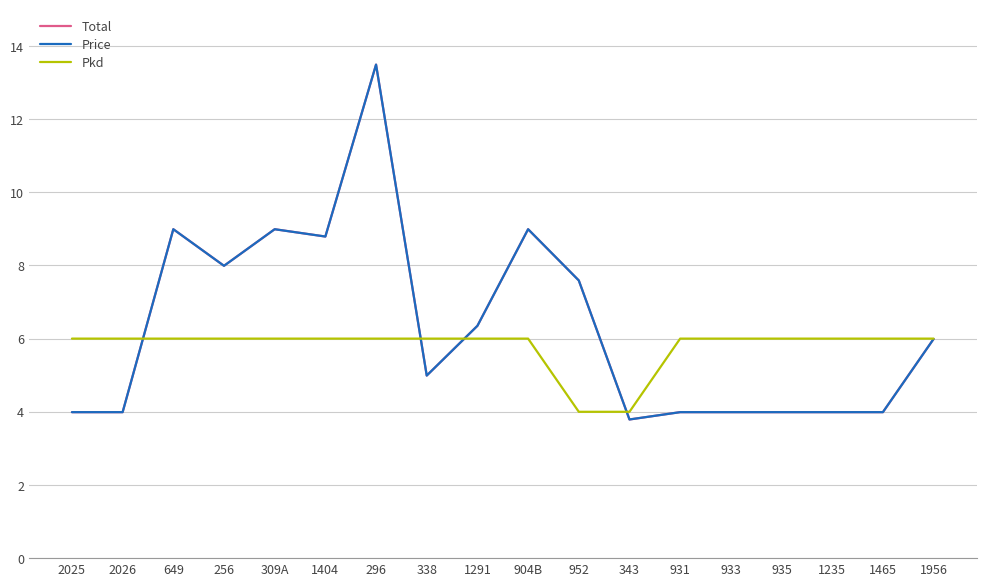

Rank the categories by Total value from highest to lowest.

296, 649, 309A, 904B, 1404, 256, 952, 1291, 1956, 338, 2025, 2026, 931, 933, 935, 1235, 1465, 343